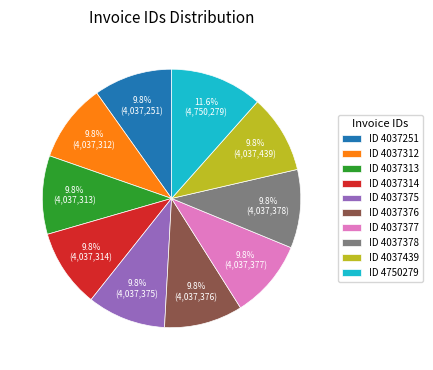

Combined, do ID 4037376 and ID 4037251 account for over 50%?

No